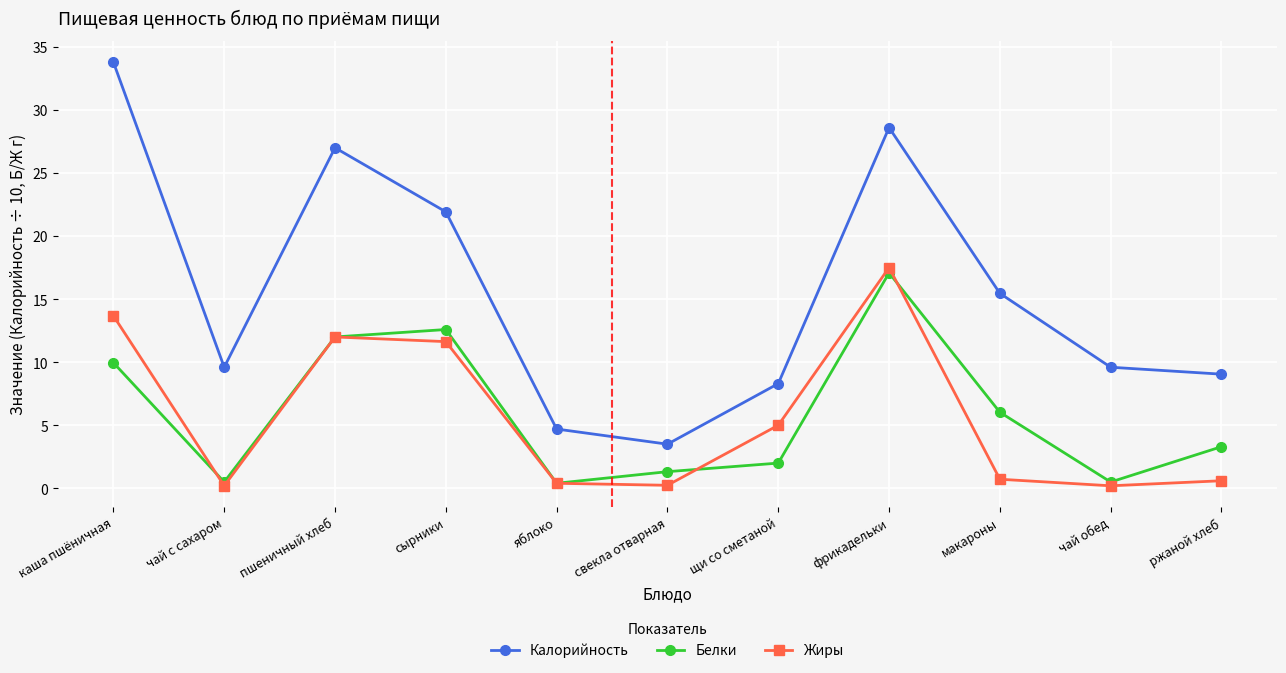

What value does the Белки series have at чай с сахаром?

0.5